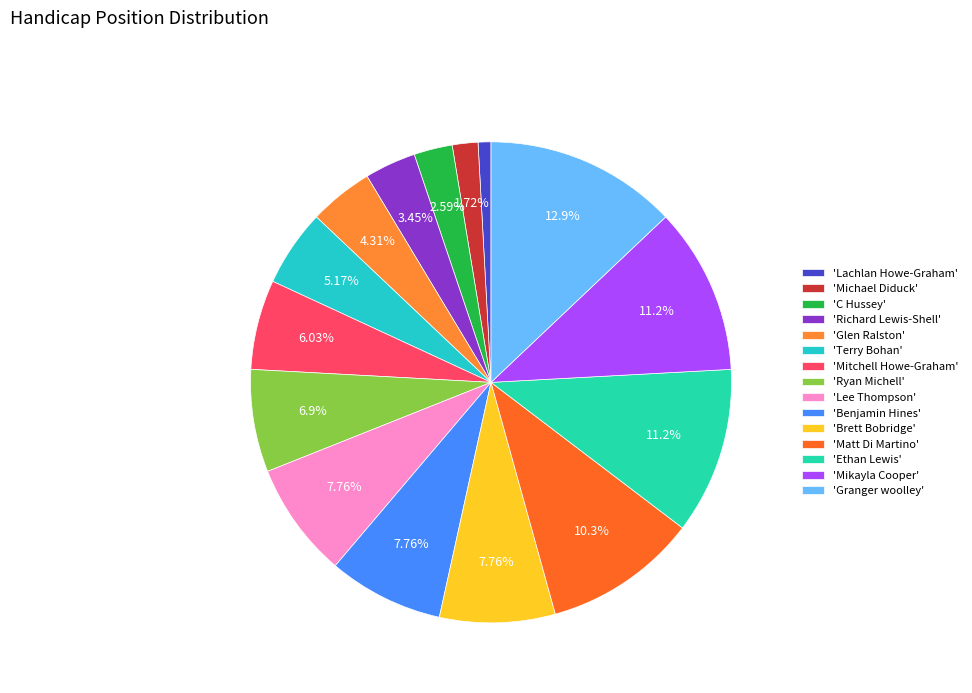

What is the smallest slice in the pie chart?

'Lachlan Howe-Graham'